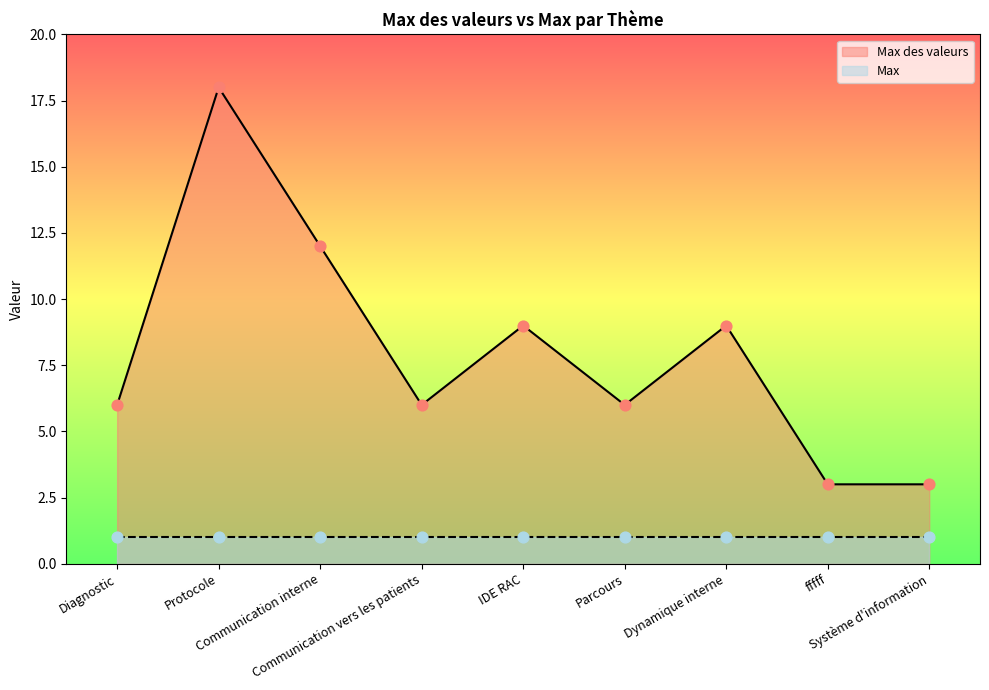

Between IDE RAC and Protocole, which is larger?

Protocole